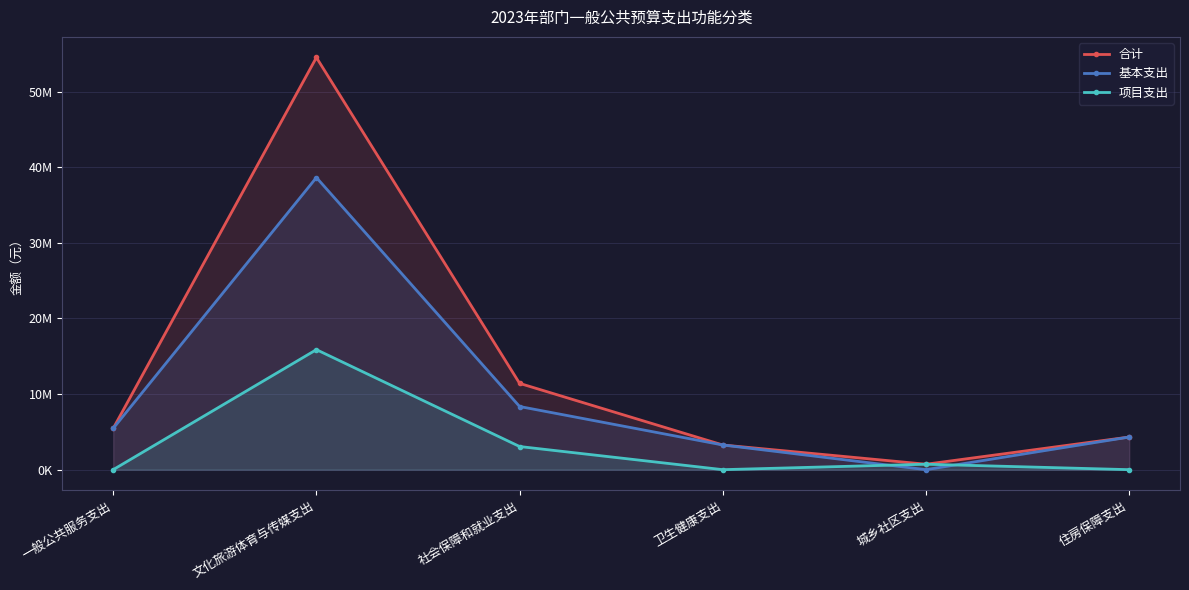

How many values in 项目支出 are above zero?

3